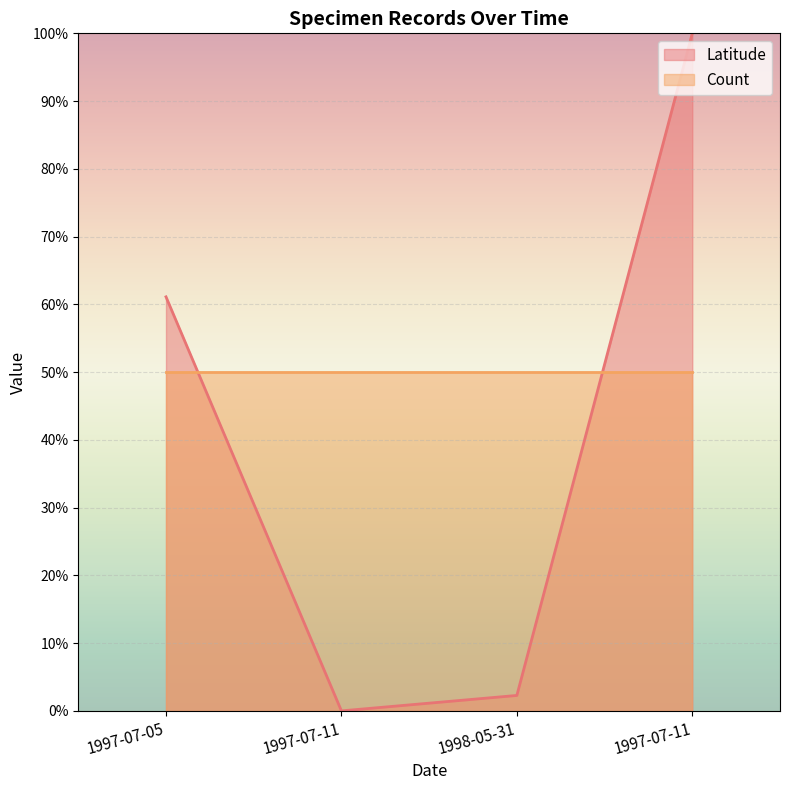

What is the greatest value displayed?

100.0